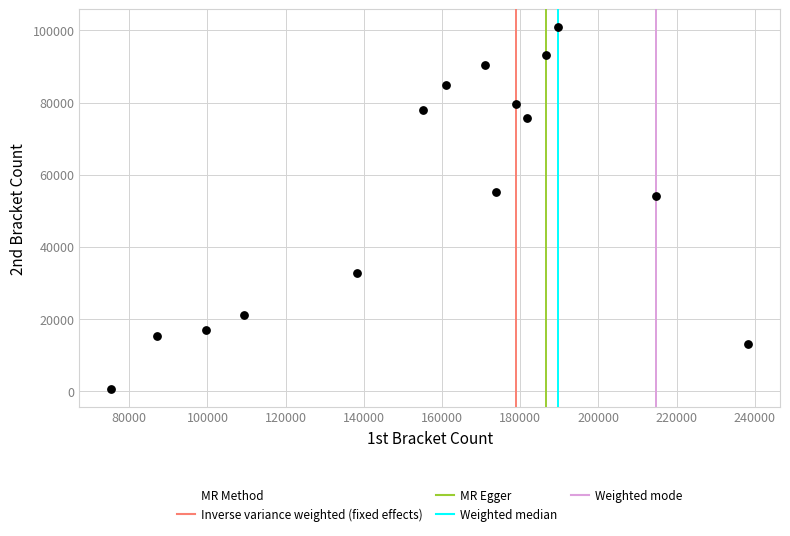

What Y value in the scatter plot is closest to 50720?

54030